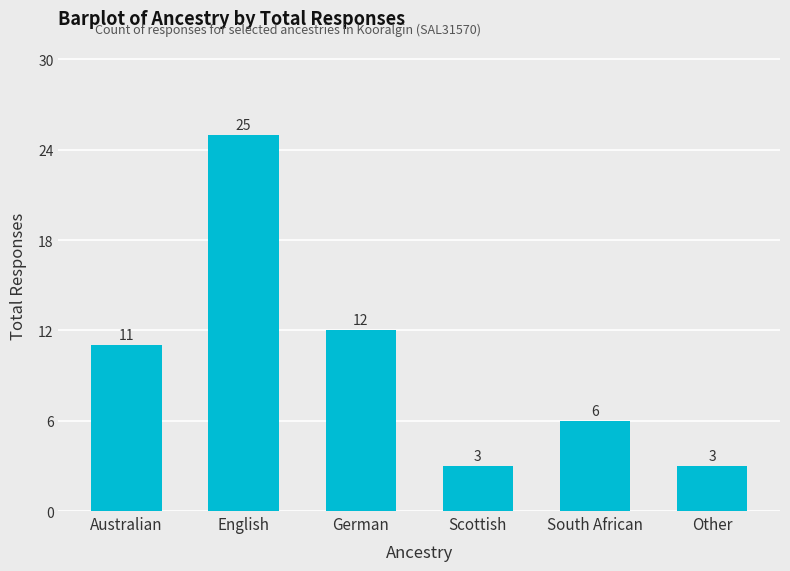

What is the minimum value shown in the chart?

3